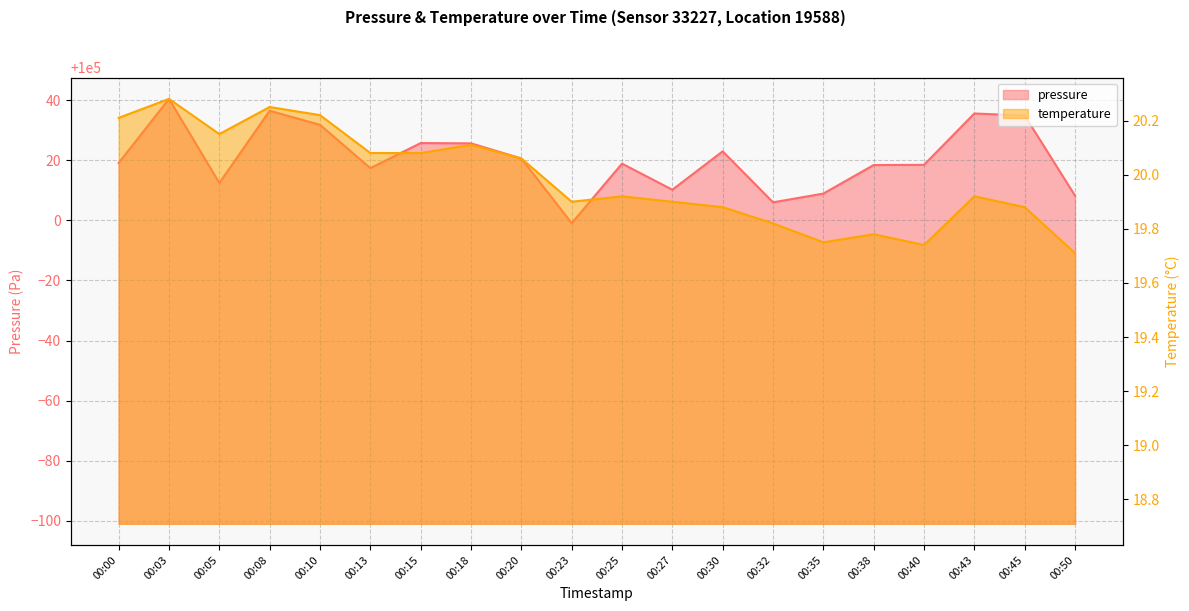

True or false: temperature has more than 1 interior local peaks.

True